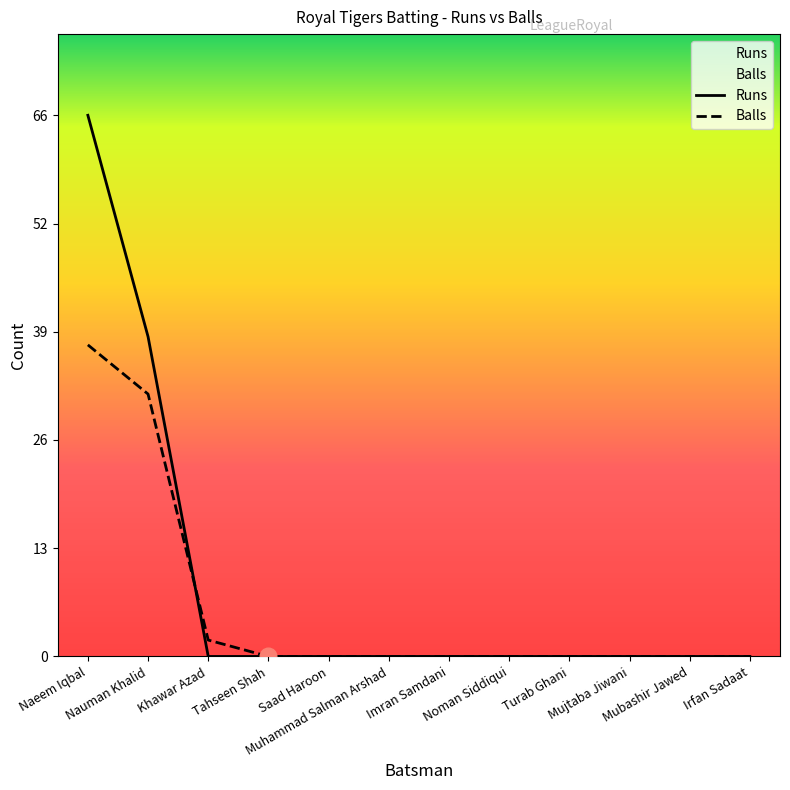

How many distinct data groups are displayed?

2